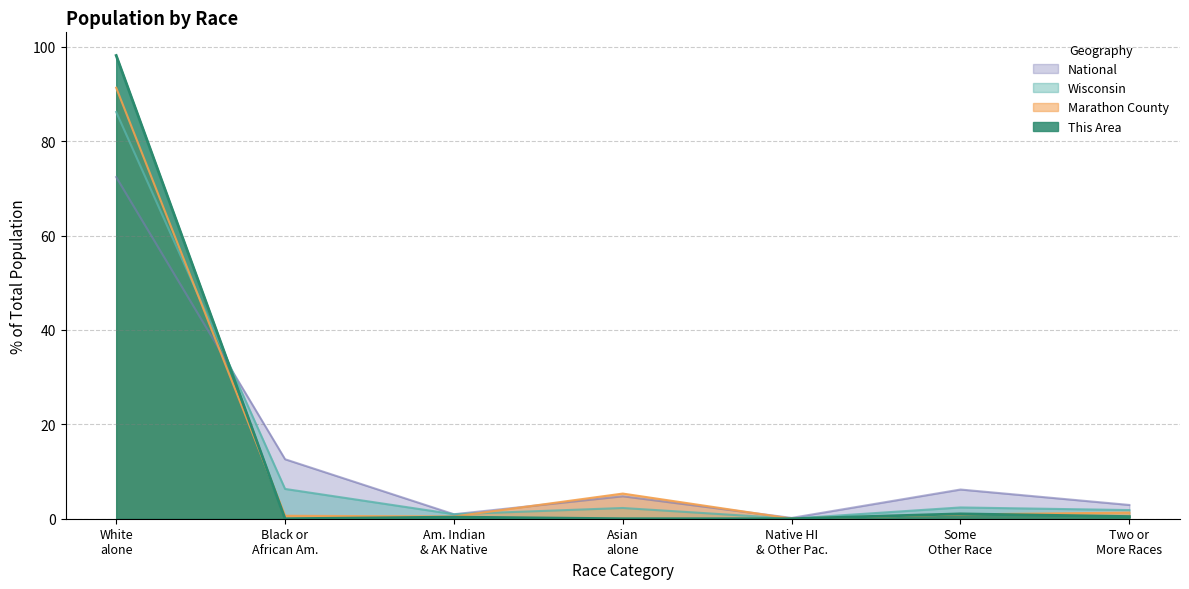

What is the spread (max minus min) of values at Asian alone?

5.3